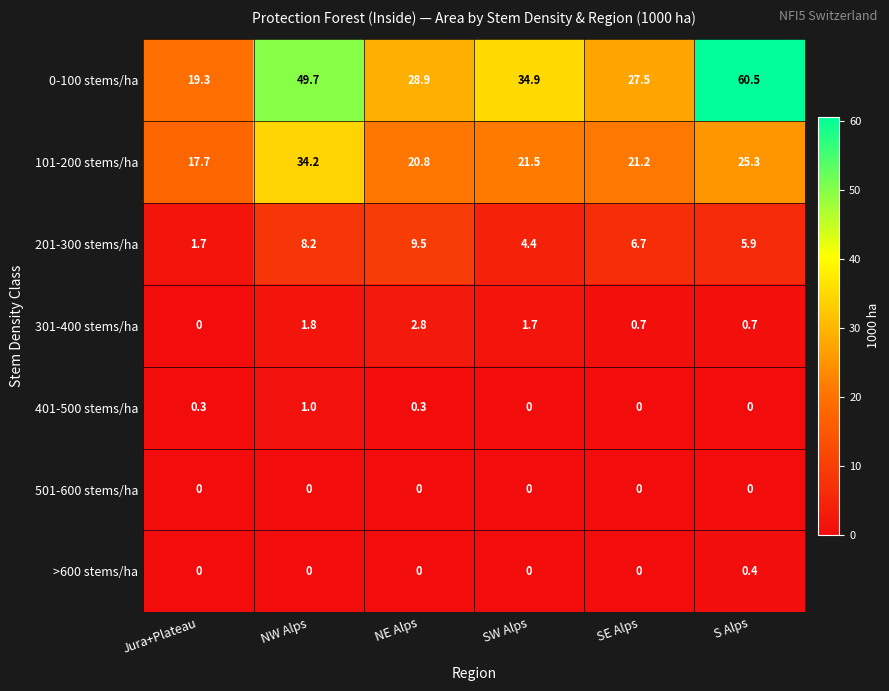

The value of 201-300 stems/ha at Jura+Plateau is 1.7. True or false?

True